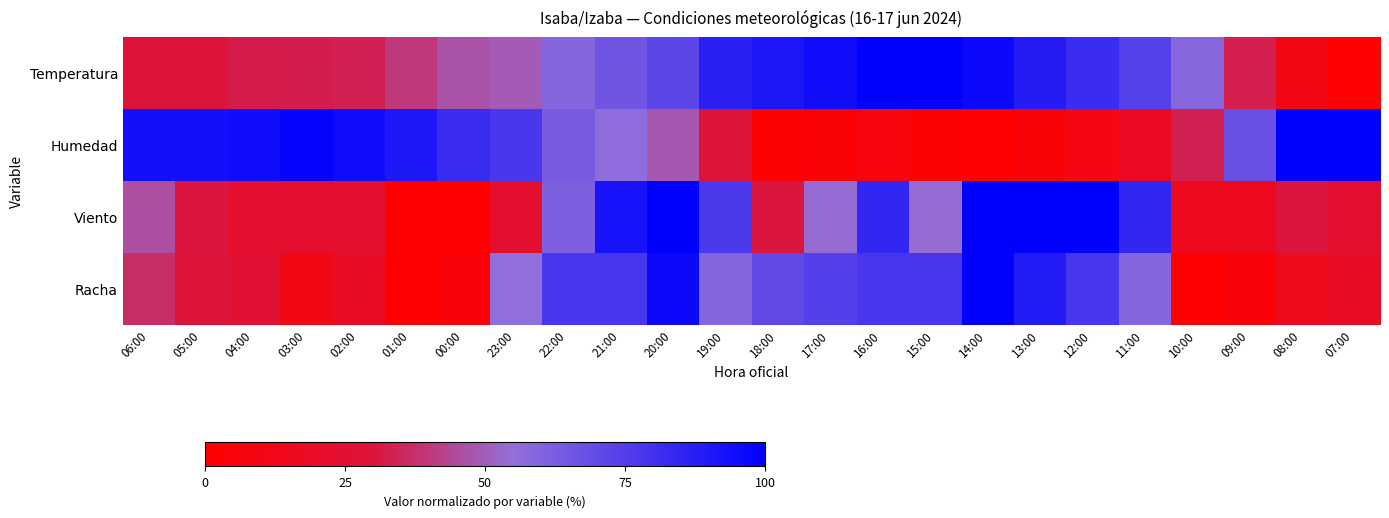

Which series has the widest spread of values?

Temperatura